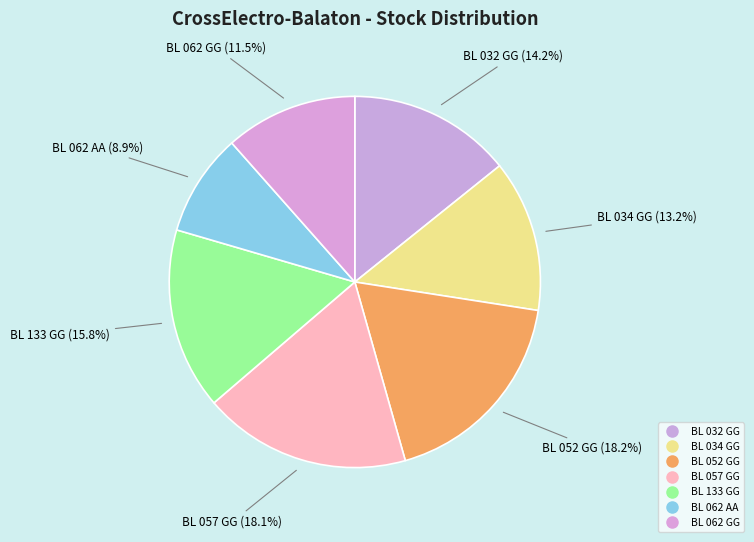

What percentage is the BL 062 GG slice, to the nearest percent?

12%